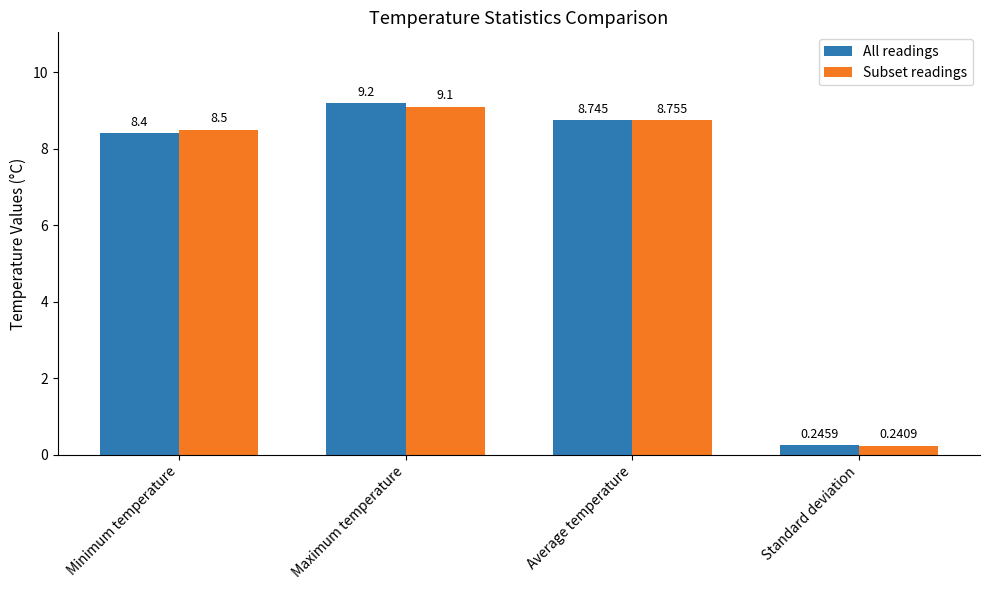

Count the number of categories in the chart.

4